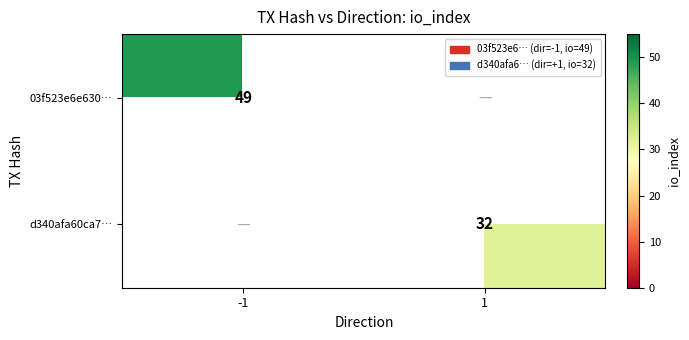

List the labels in order of d340afa60ca7… value, smallest first.

-1, 1